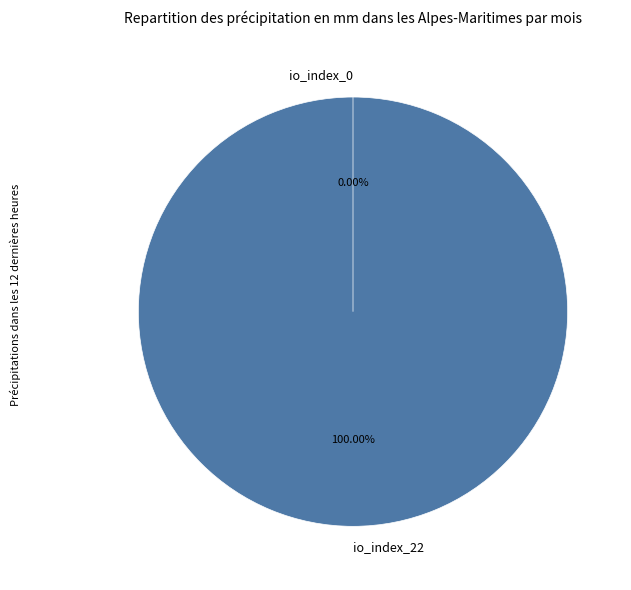

To the nearest percent, what is the difference between the io_index_22 and io_index_0 slice percentages?

100%